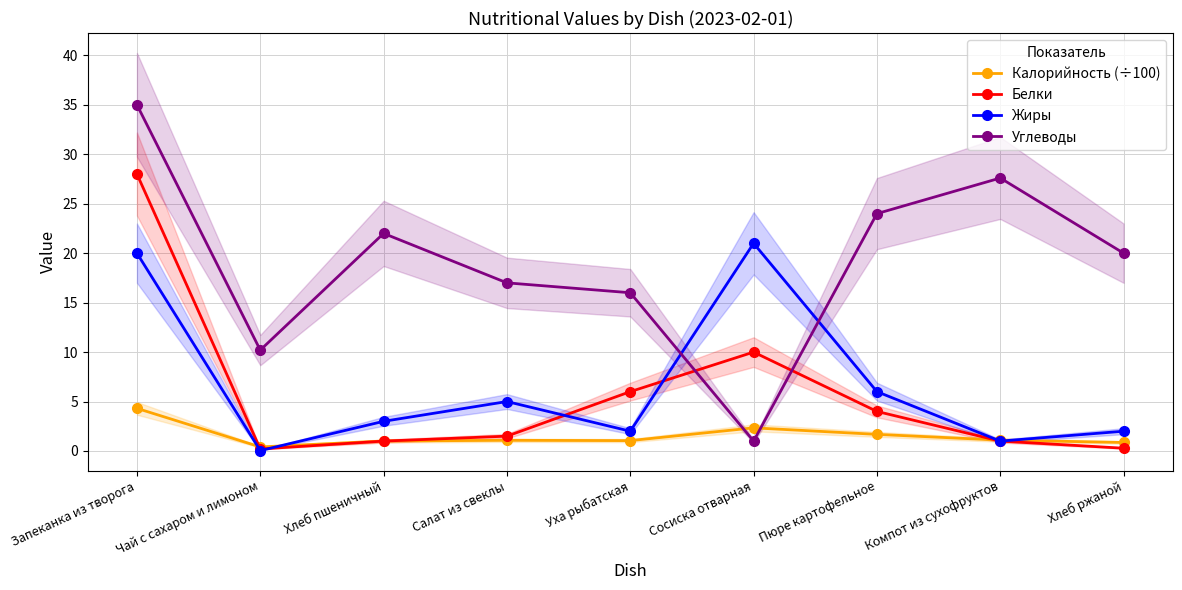

Between Компот из сухофруктов and Уха рыбатская, which is larger?

Компот из сухофруктов